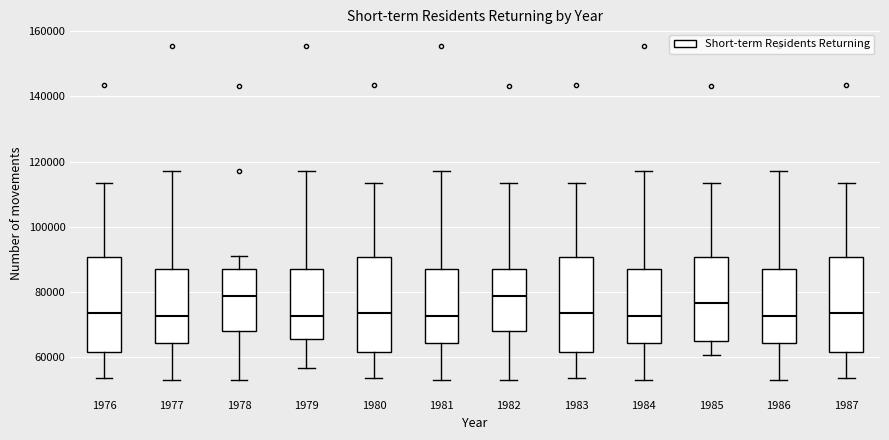

Where is the upper edge of the box at x = 1985 on the y-axis? The values are not printed on the chart, so give them approximately, as read against the axis.

90000